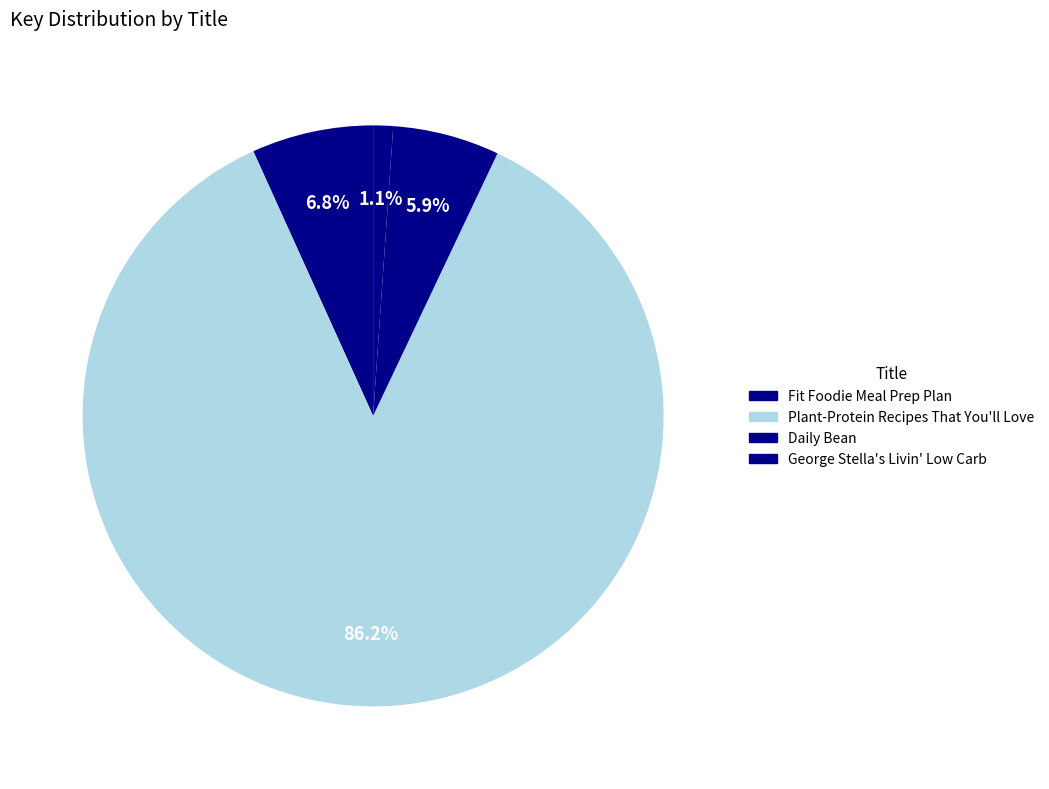

Count the number of slices in the pie.

4